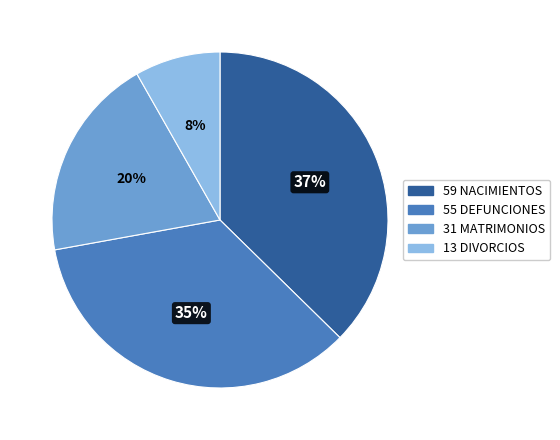

To the nearest percent, what is the difference between the largest and smallest slice percentages?

29%